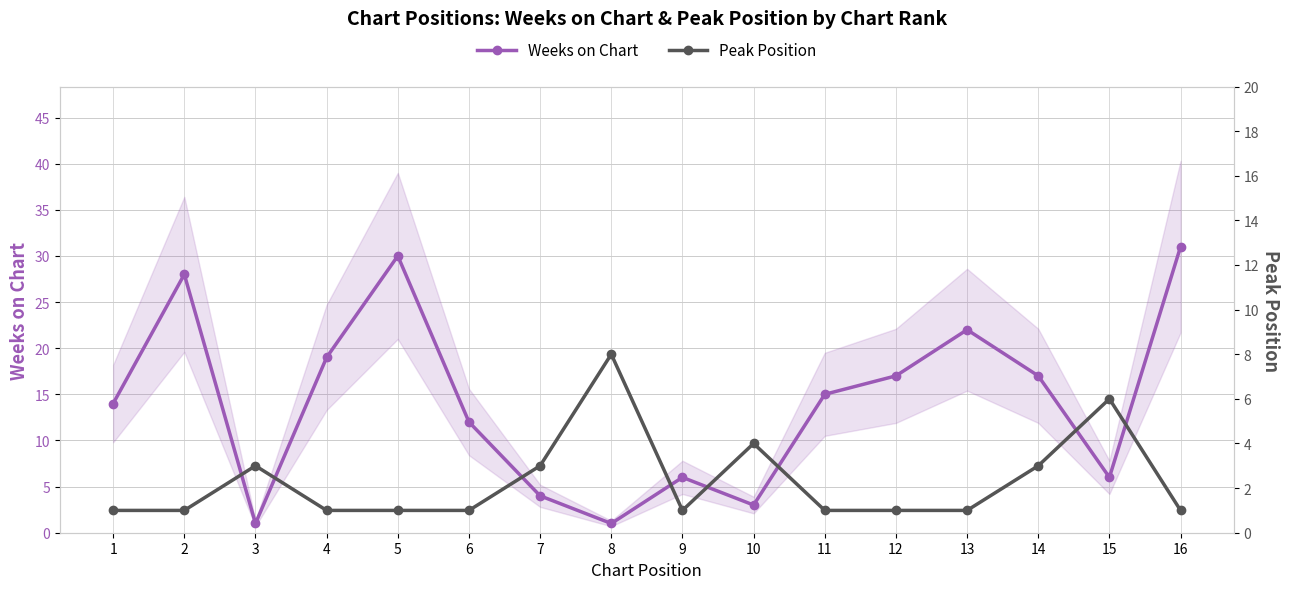

How many distinct data groups are displayed?

2